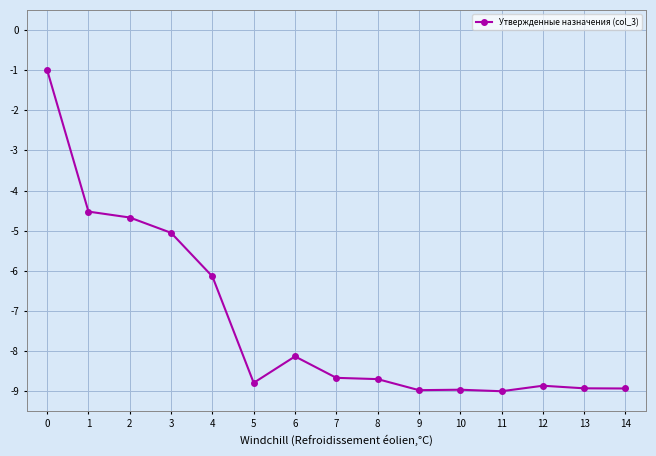

The chart shows a value of -5.1 at 3. True or false?

True